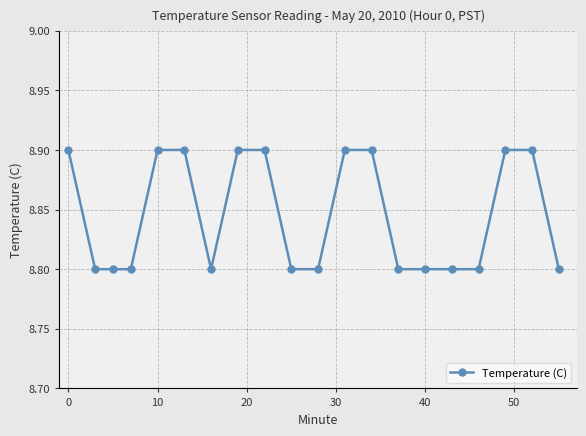

How many values are between 8 and 9?

20